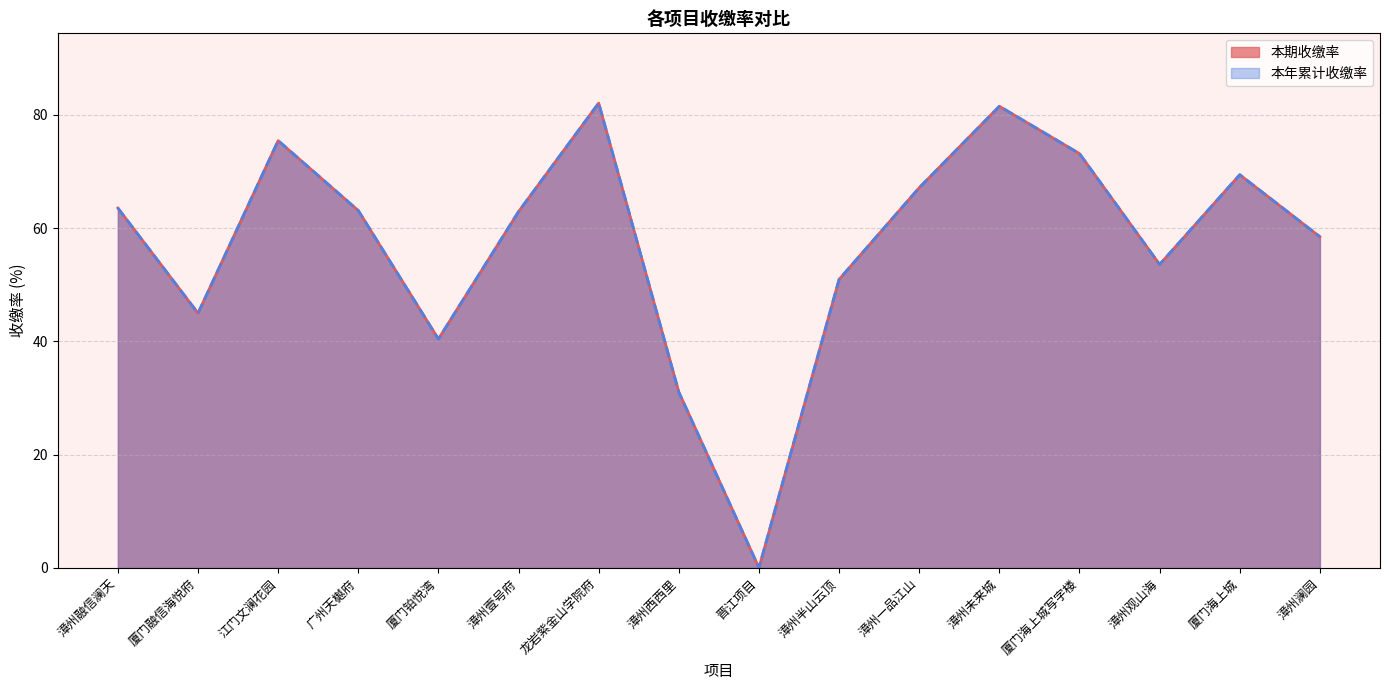

At which category does 本期收缴率 reach its first local peak?

江门文澜花园